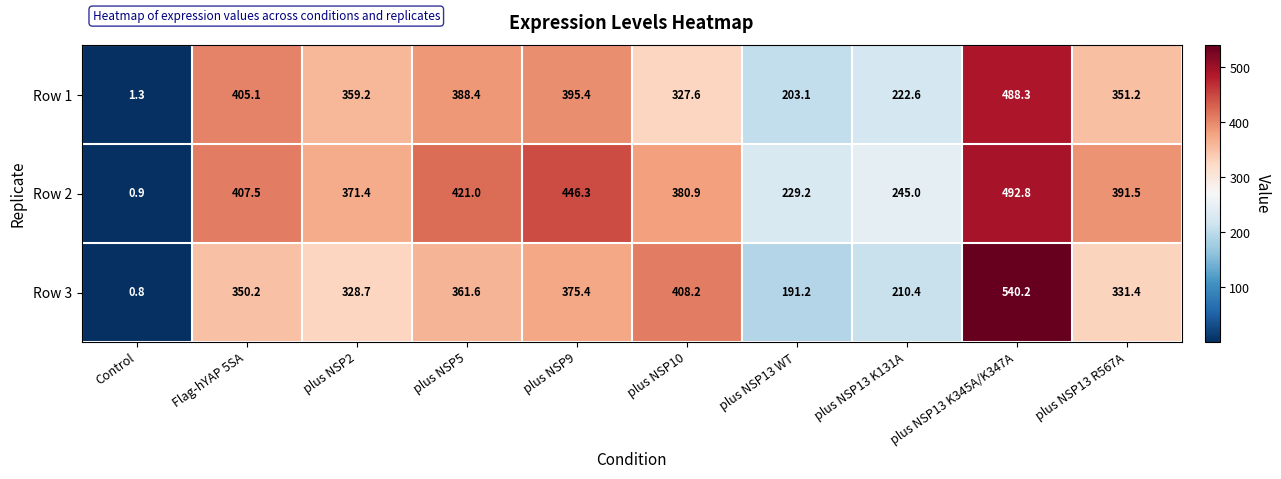

Which series has the largest range (max minus min)?

Row 3